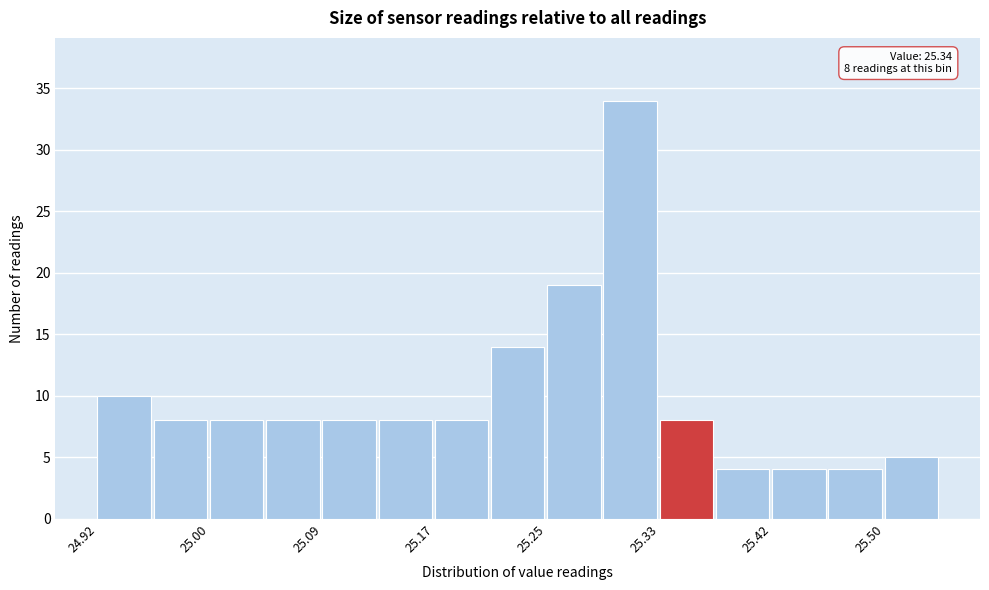

Over which range of the x-axis is the bar tallest?

25.29 to 25.33